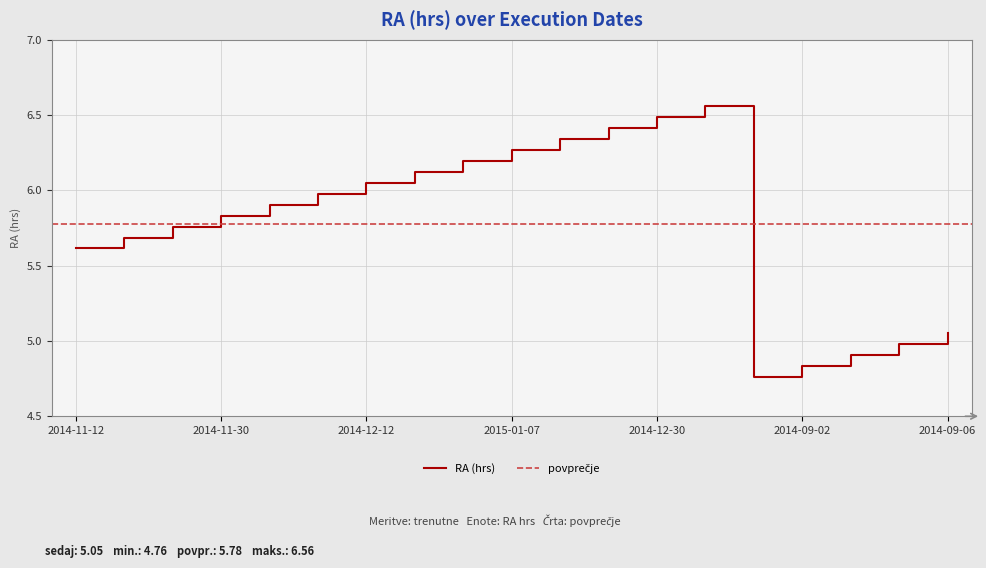

How many lines are shown in the chart?

1